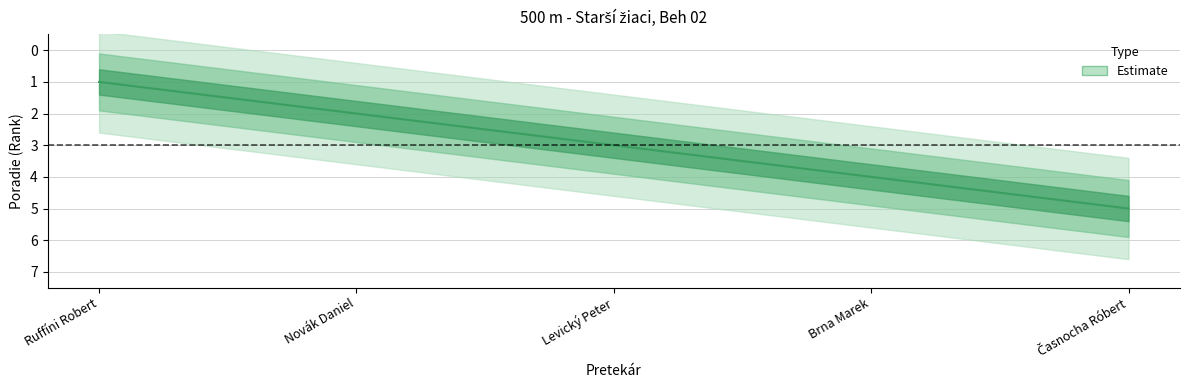

What is the difference between the maximum and second lowest values?

3